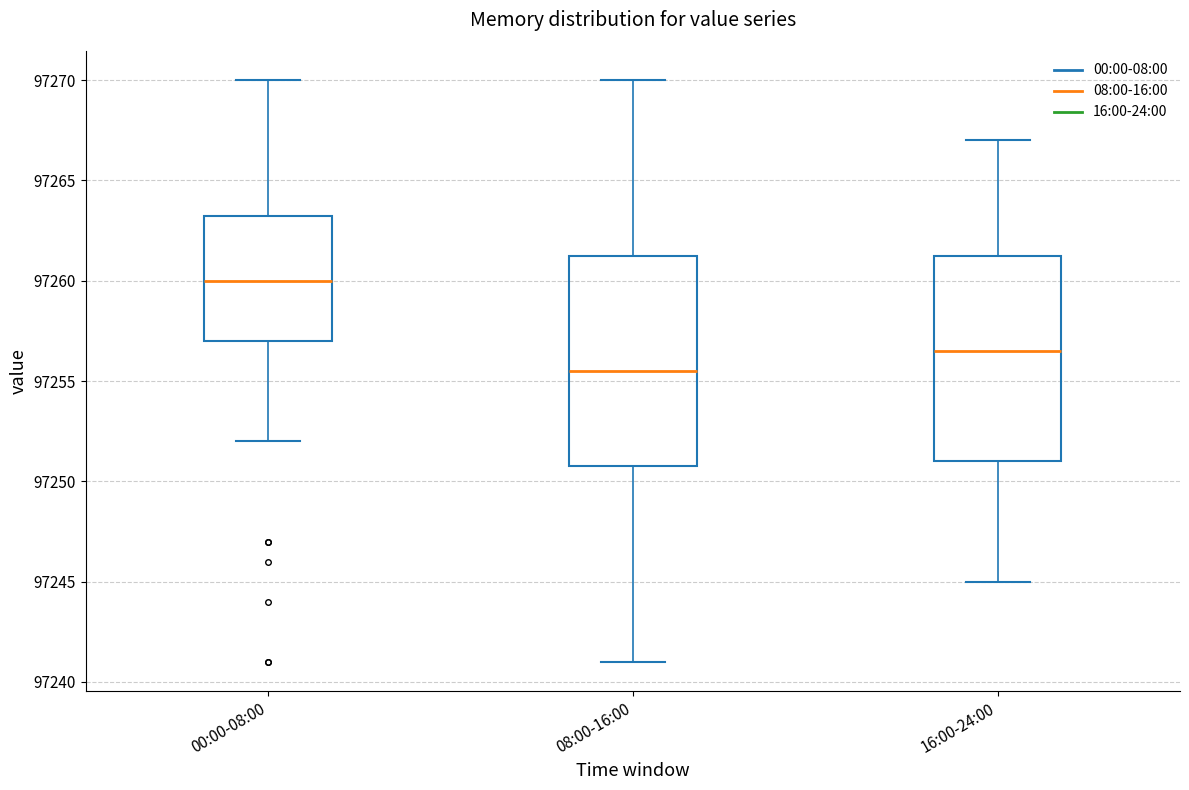

Reading left to right, read every box against the y-axis: the position of its median line, the range the box covers, and the ends of its whiskers. The values are not printed on the chart, so give them approximately, as read against the axis.

00:00-08:00: median 97260.0, box 97257.0 to 97263.5, whiskers 97252.0 to 97270.0
08:00-16:00: median 97255.5, box 97251.0 to 97261.5, whiskers 97241.0 to 97270.0
16:00-24:00: median 97256.5, box 97251.0 to 97261.5, whiskers 97245.0 to 97267.0